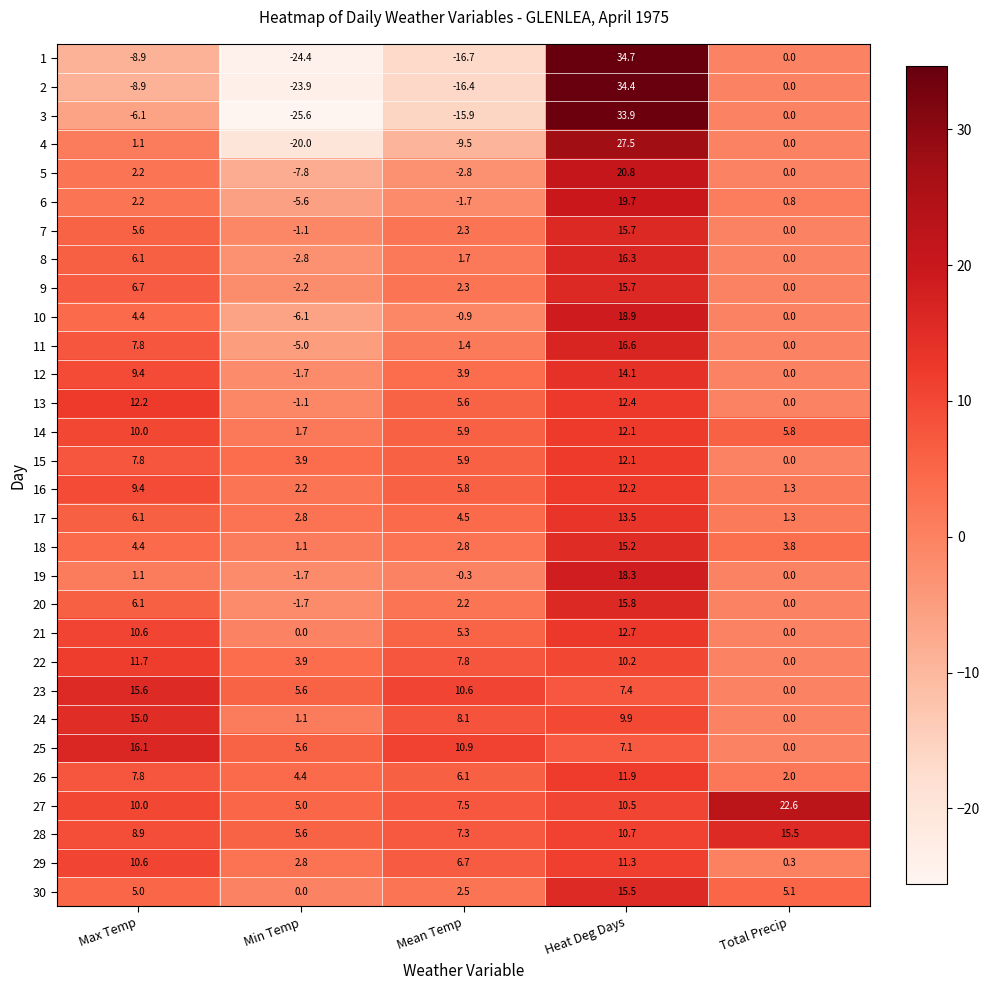

What is the total value across all series at Total Precip?

58.5